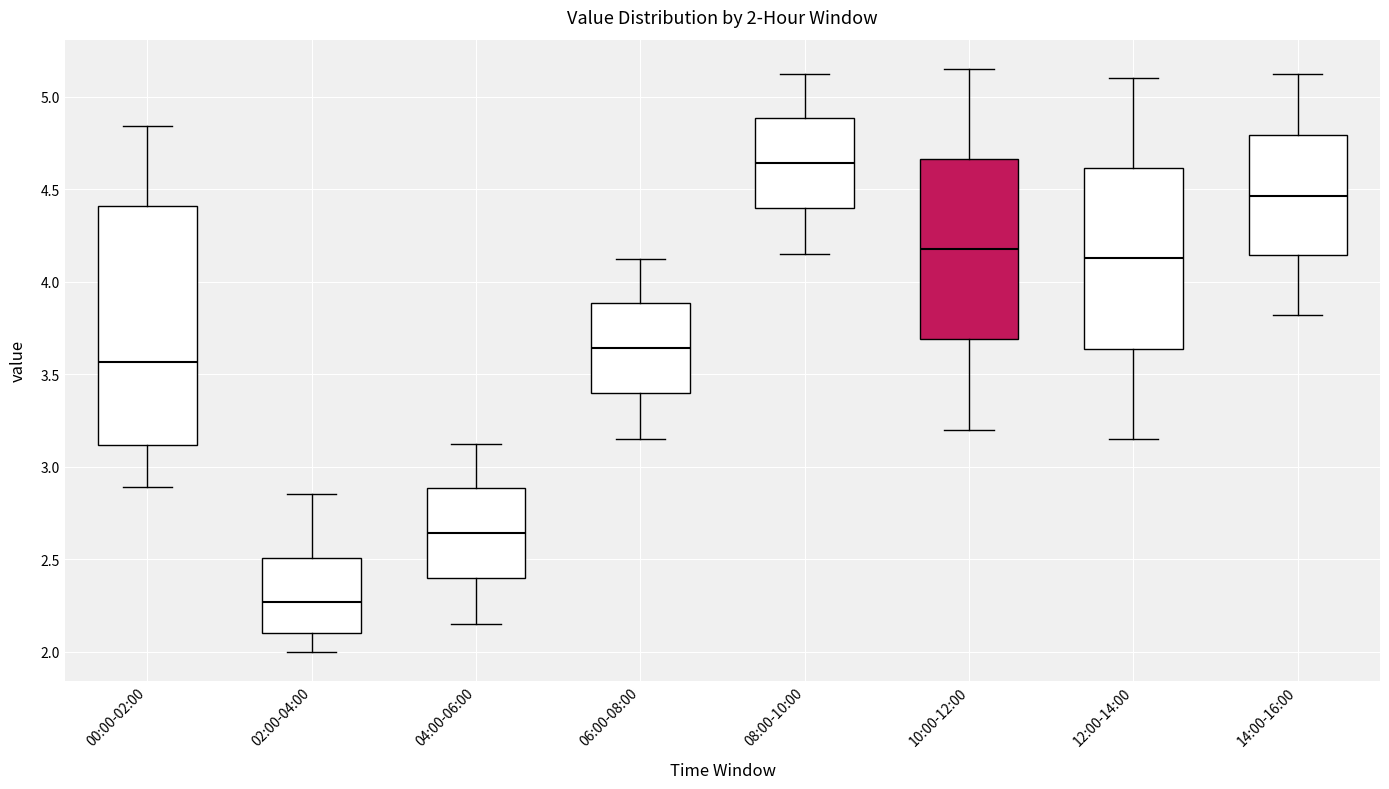

Which box is the tallest, from its lower edge to its upper edge?

00:00-02:00